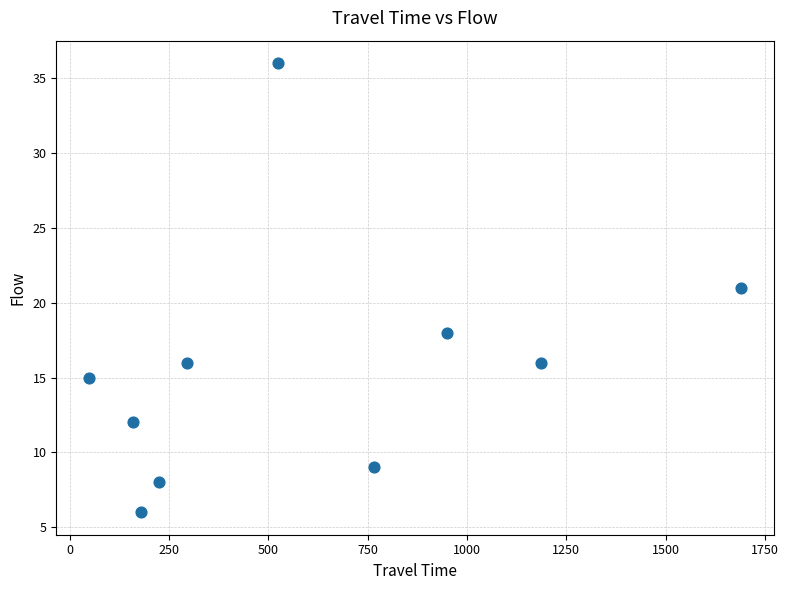

What is the average Y value?

16